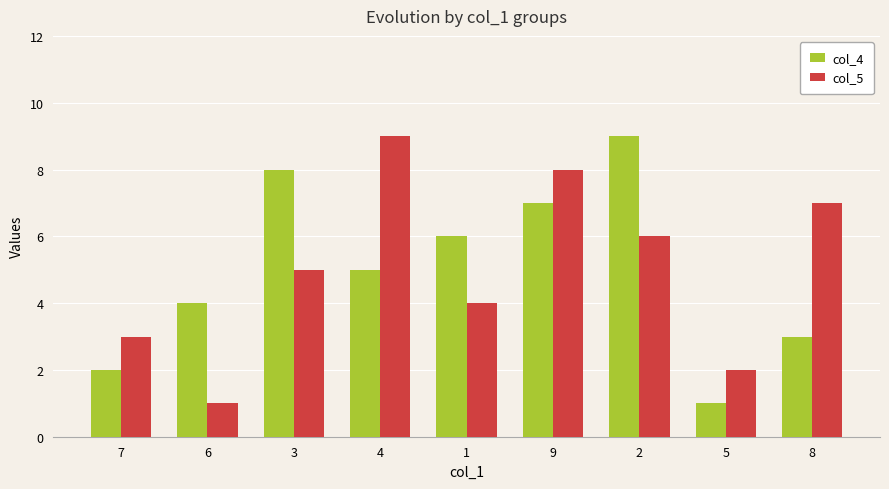

Which series changed the most between 9 and 8?

col_4